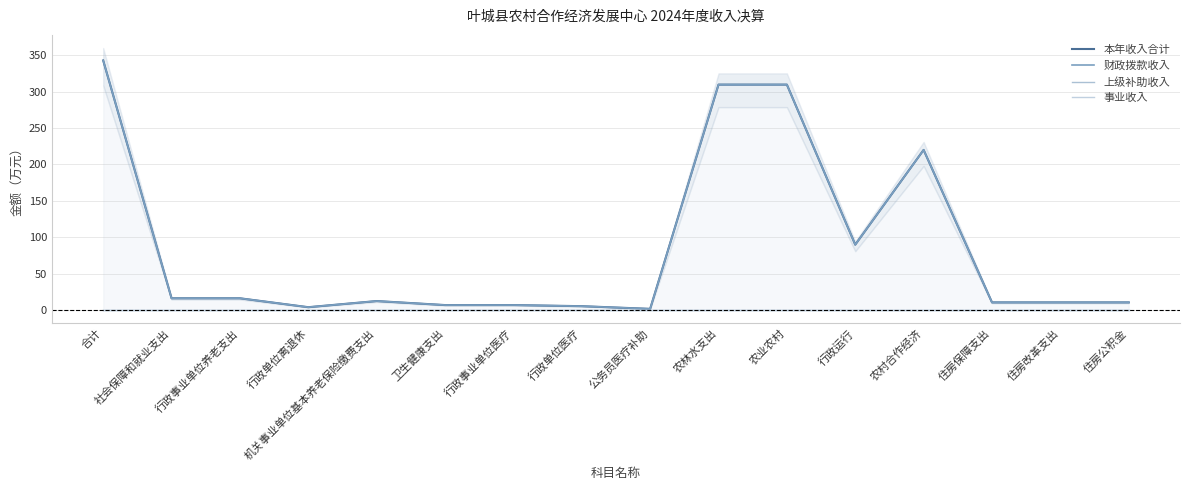

Reading left to right, list all the values displayed in this chart.

本年收入合计: 342.9	16.1	16.1	3.8	12.2	6.7	6.7	5.2	1.5	309.7	309.7	89.7	220.0	10.4	10.4	10.4
财政拨款收入: 342.9	16.1	16.1	3.8	12.2	6.7	6.7	5.2	1.5	309.7	309.7	89.7	220.0	10.4	10.4	10.4
上级补助收入: 0.0	0.0	0.0	0.0	0.0	0.0	0.0	0.0	0.0	0.0	0.0	0.0	0.0	0.0	0.0	0.0
事业收入: 0.0	0.0	0.0	0.0	0.0	0.0	0.0	0.0	0.0	0.0	0.0	0.0	0.0	0.0	0.0	0.0